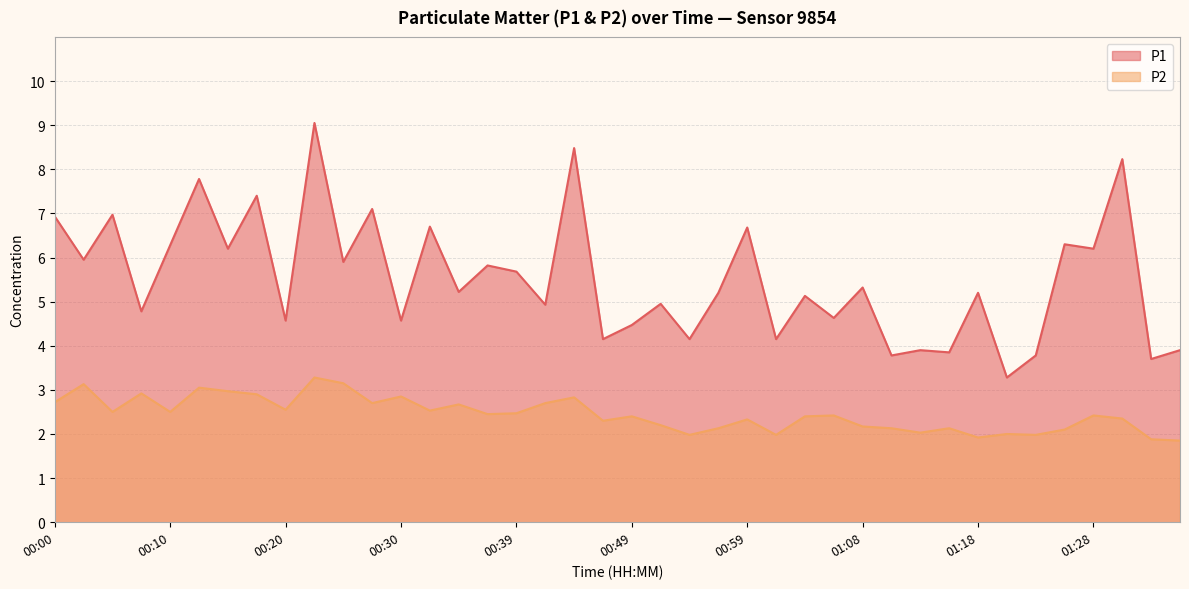

What value does the P1 series have at 01:16?

3.9